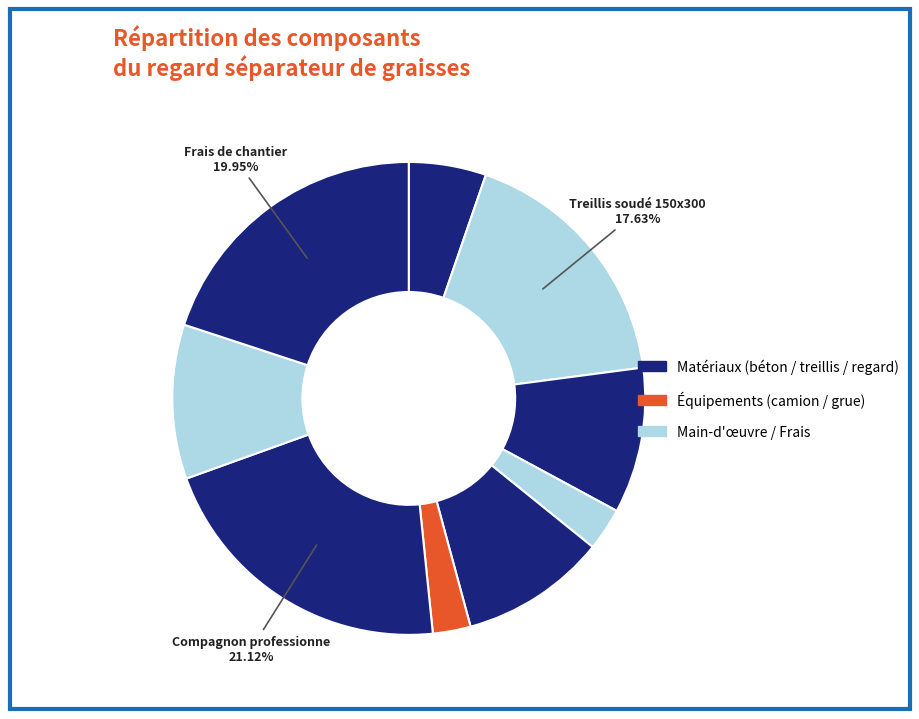

How many segments does this pie chart have?

9